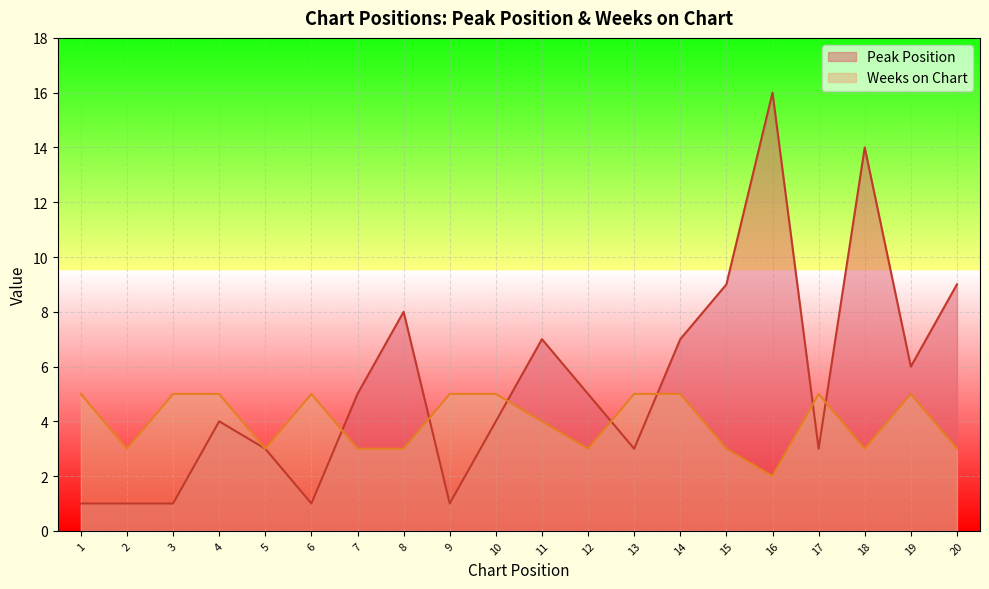

Reading right to left, list all the values displayed in this chart.

Peak Position: 20=9	19=6	18=14	17=3	16=16	15=9	14=7	13=3	12=5	11=7	10=4	9=1	8=8	7=5	6=1	5=3	4=4	3=1	2=1	1=1
Weeks on Chart: 20=3	19=5	18=3	17=5	16=2	15=3	14=5	13=5	12=3	11=4	10=5	9=5	8=3	7=3	6=5	5=3	4=5	3=5	2=3	1=5